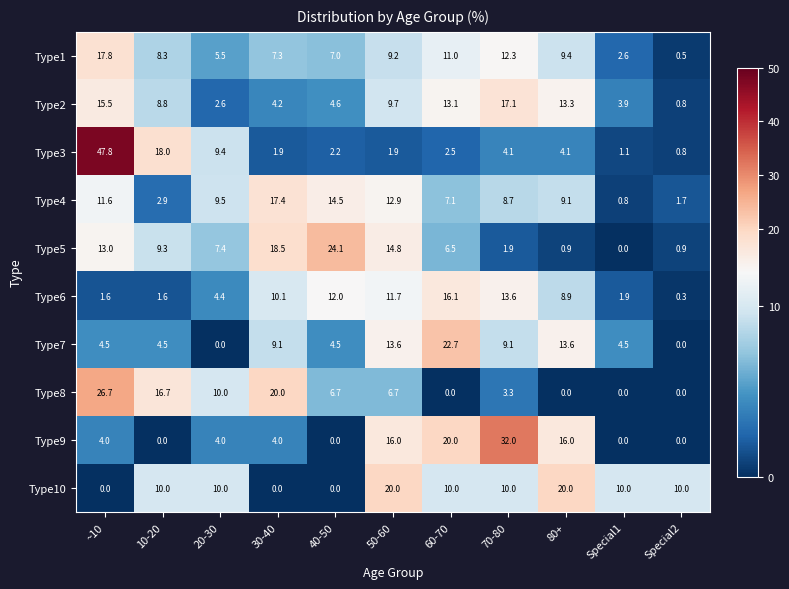

Which series has the widest spread of values?

Type3